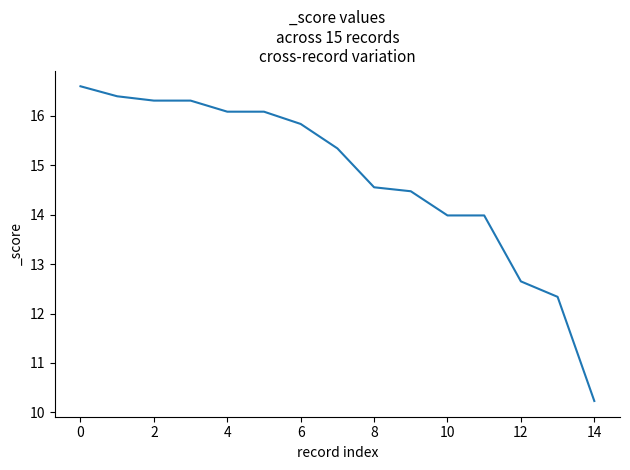

What is the difference between the maximum and minimum values?

6.4